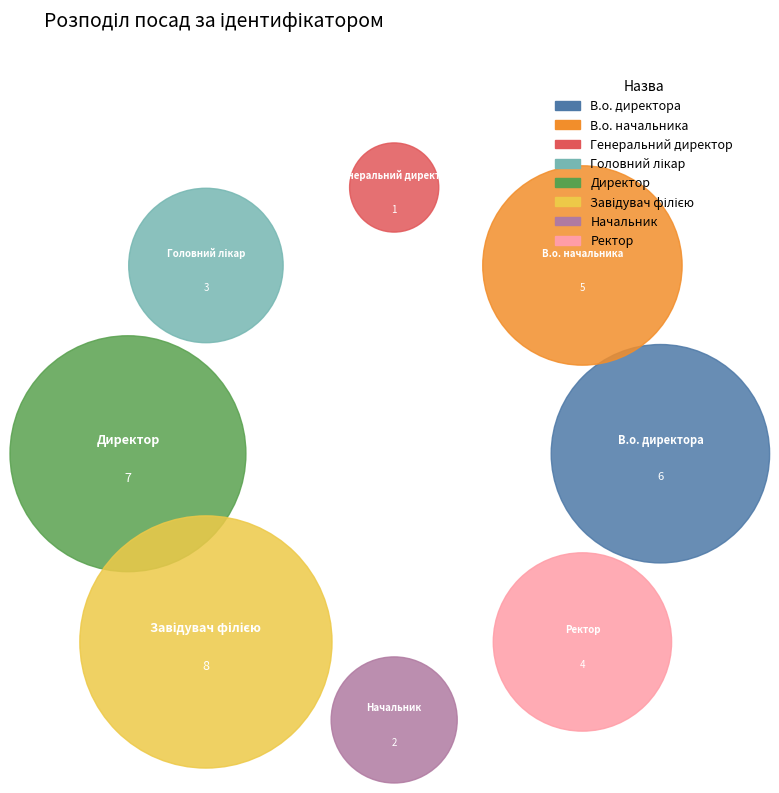

Rank the categories by value from lowest to highest.

Генеральний директор, Начальник, Головний лікар, Ректор, В.о. начальника, В.о. директора, Директор, Завідувач філією